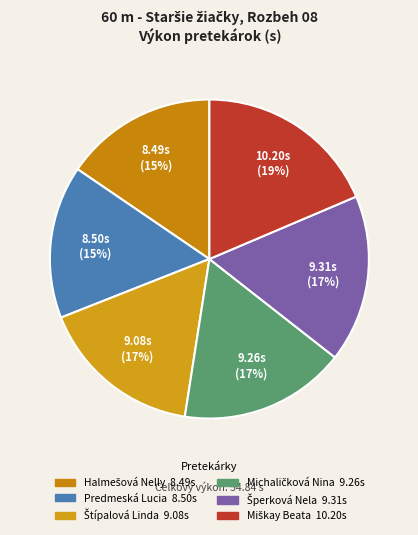

Which has a higher value, Štípalová Linda or Michaličková Nina?

Michaličková Nina